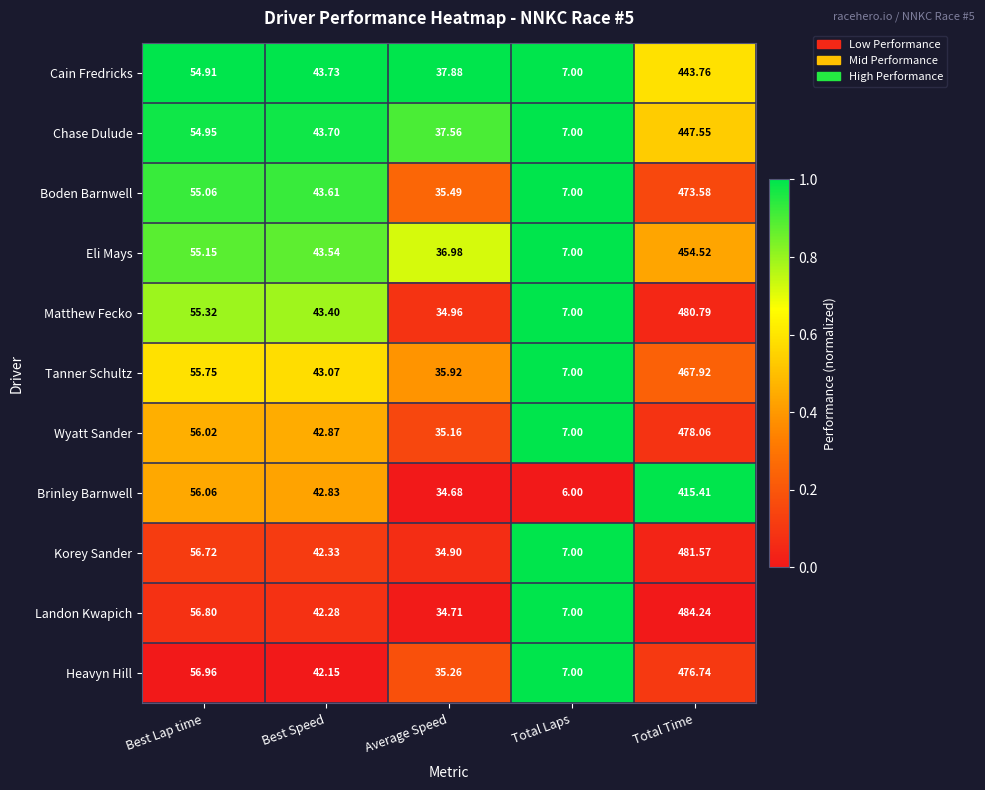

At which label does Brinley Barnwell reach its peak?

Total Time